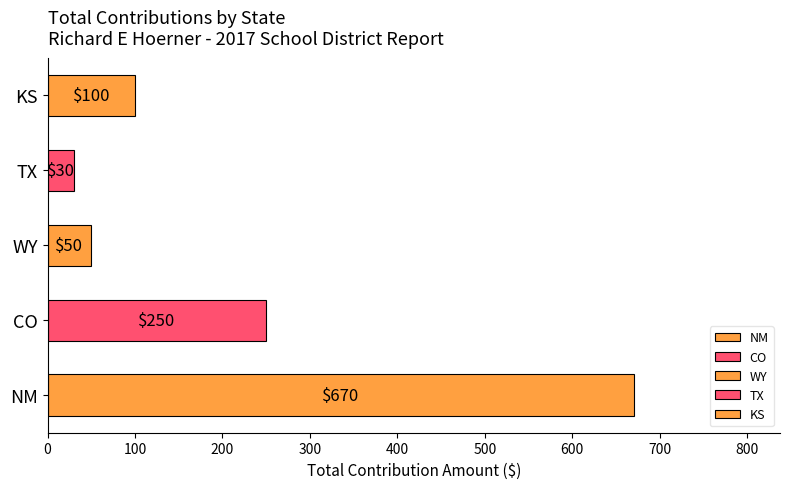

True or false: the data shows 114 at CO.

False